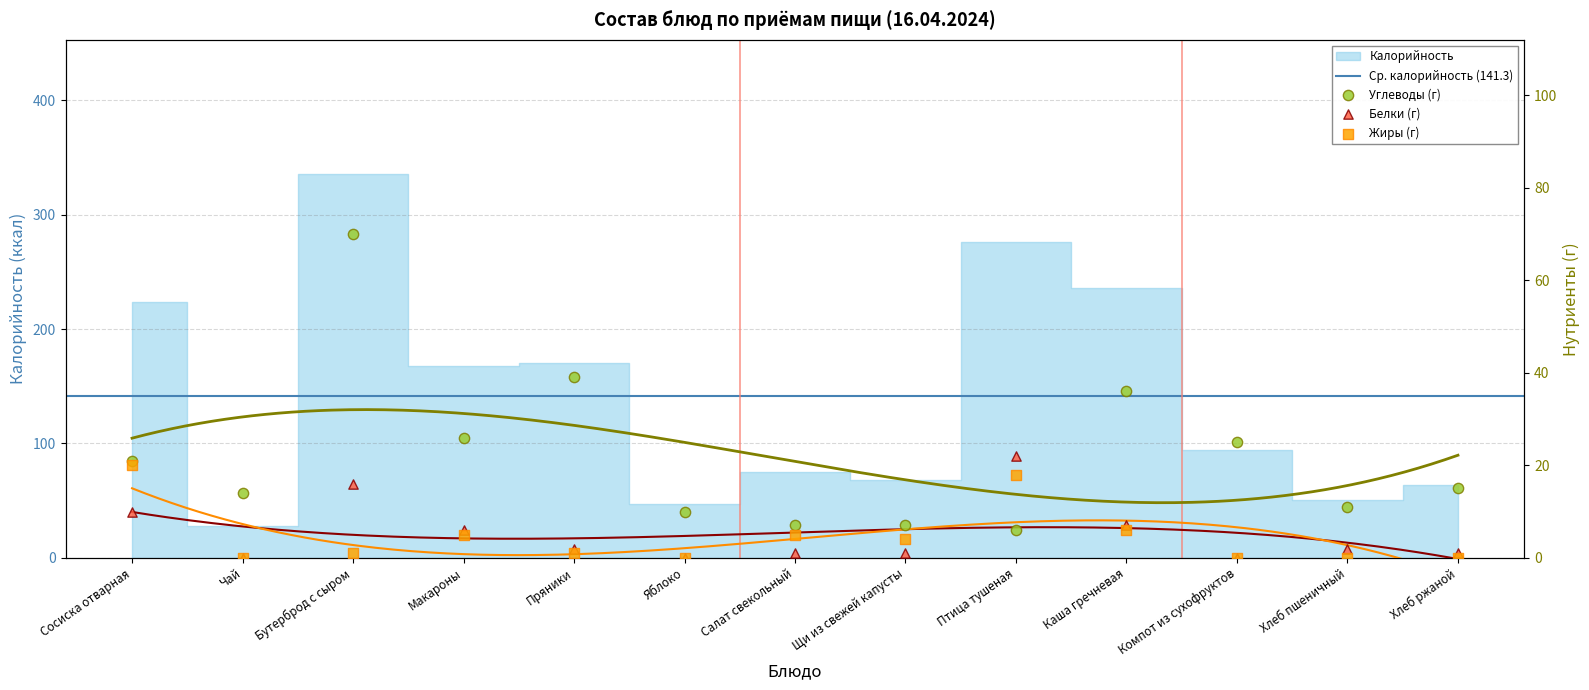

At how many categories does at least one series exceed 326?

1